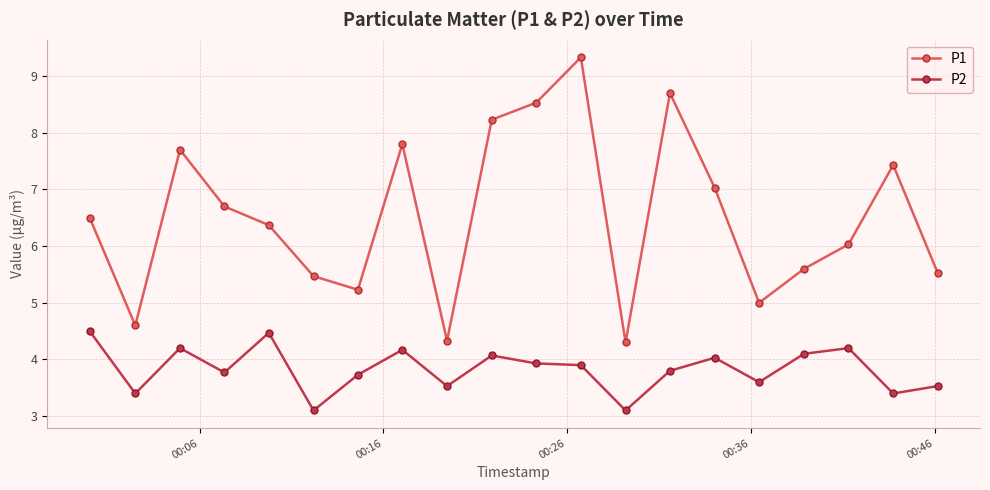

In P2, how many points are lower than both neighbors (excluding endpoints)?

7